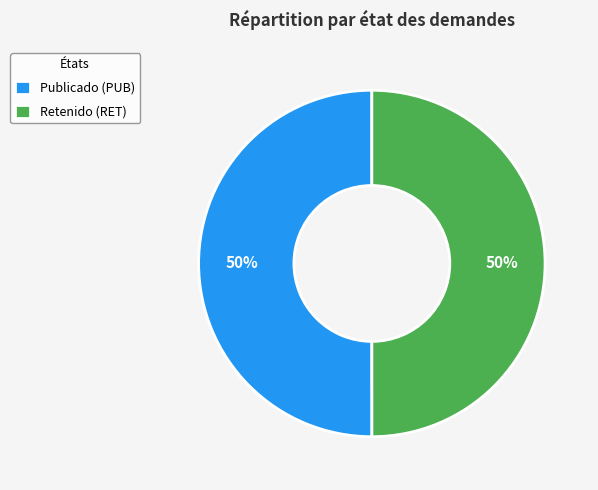

The Retenido (RET) slice represents 50% of the pie. True or false?

True